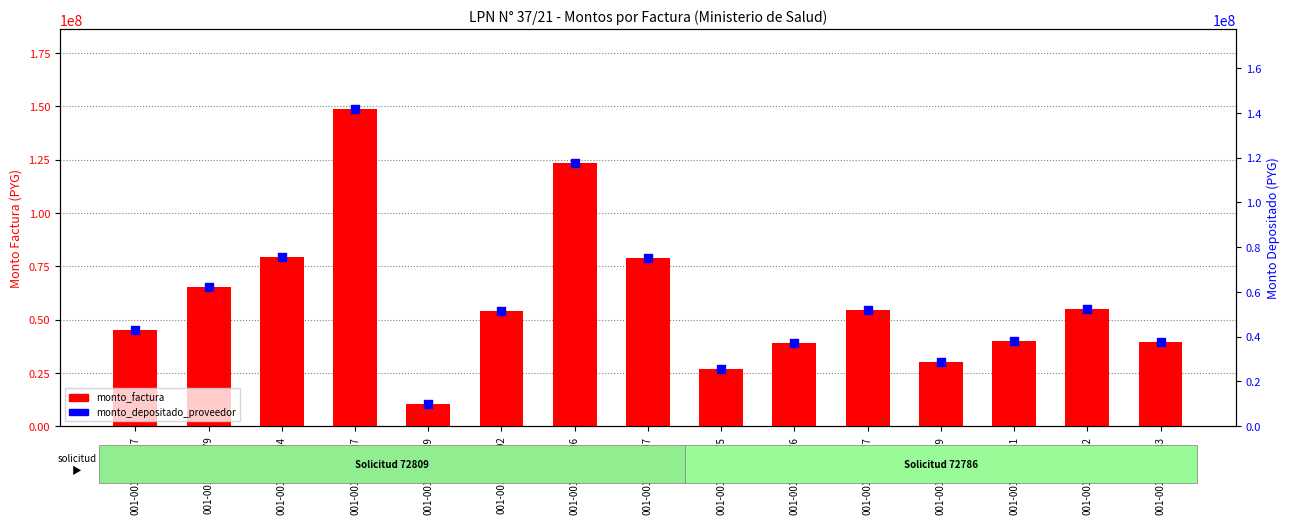

Is the value of monto_depositado_proveedor at 001-001-0002075 greater than the value of monto_factura at 001-001-0002792?

No